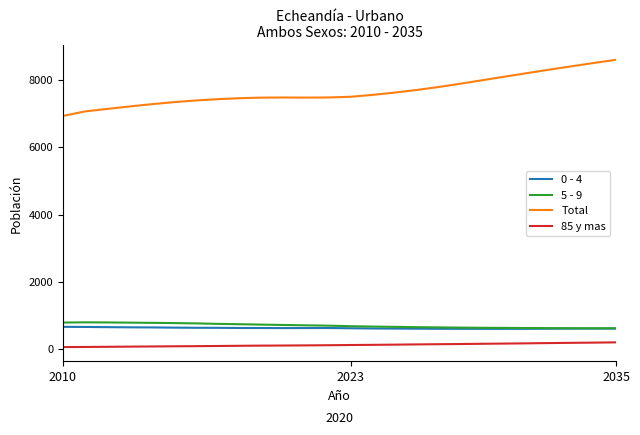

True or false: 0 - 4 and Total cross at least once.

False